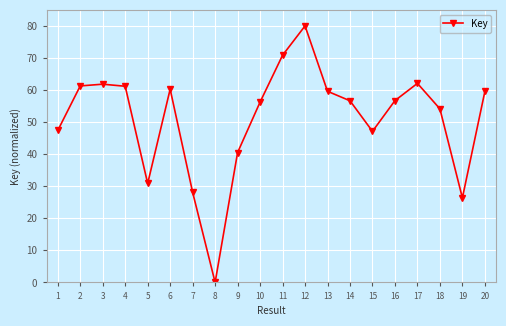

What value does the data have at 19?

26.4